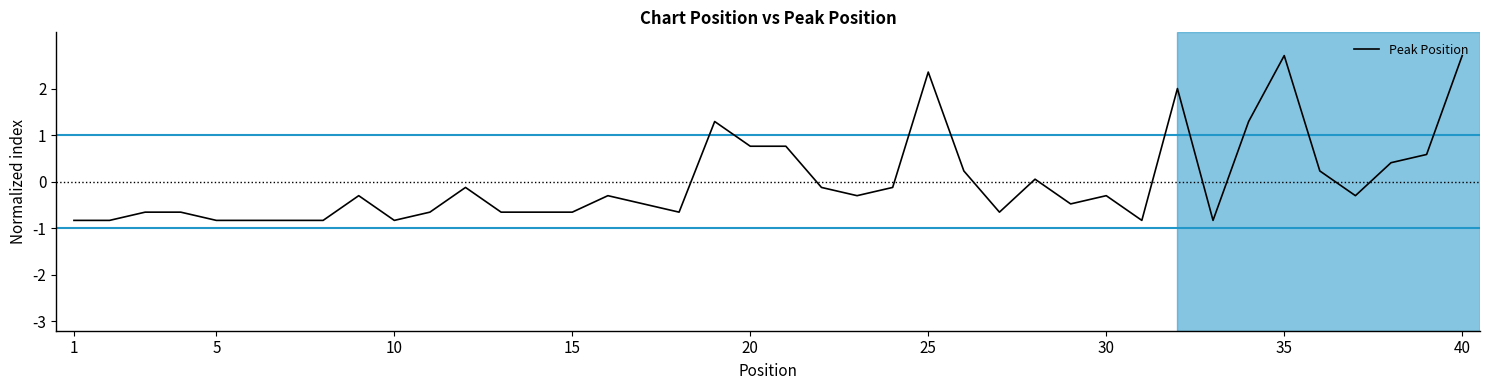

What is the minimum value shown in the chart?

-0.8